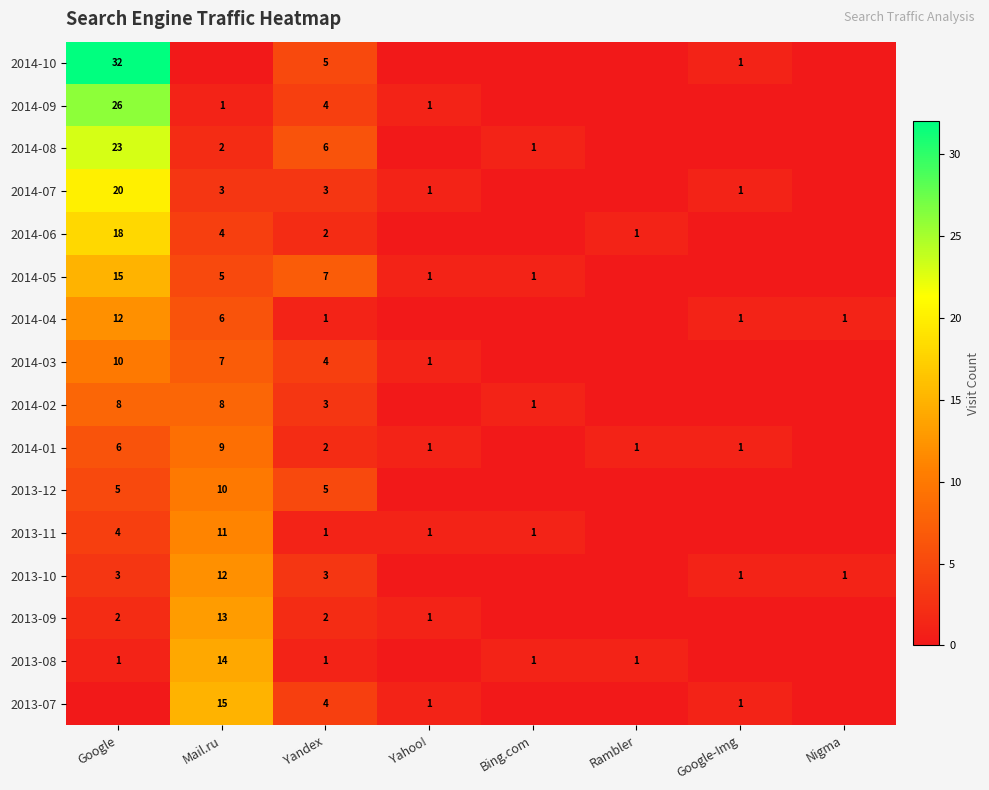

True or false: 2013-08 has a value of 1 at Google.

True